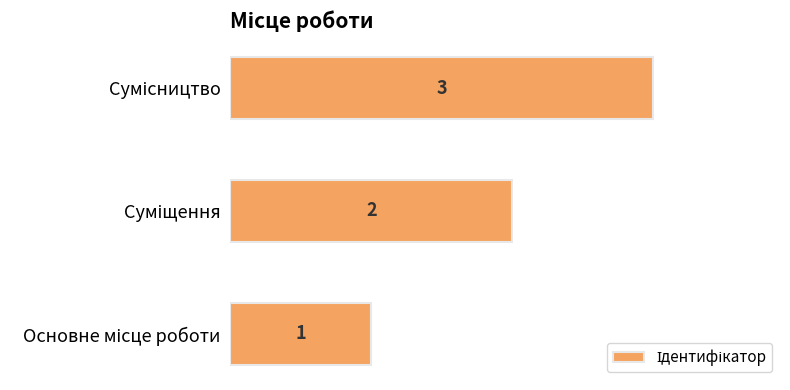

Count the values in the range 1 to 3.

3